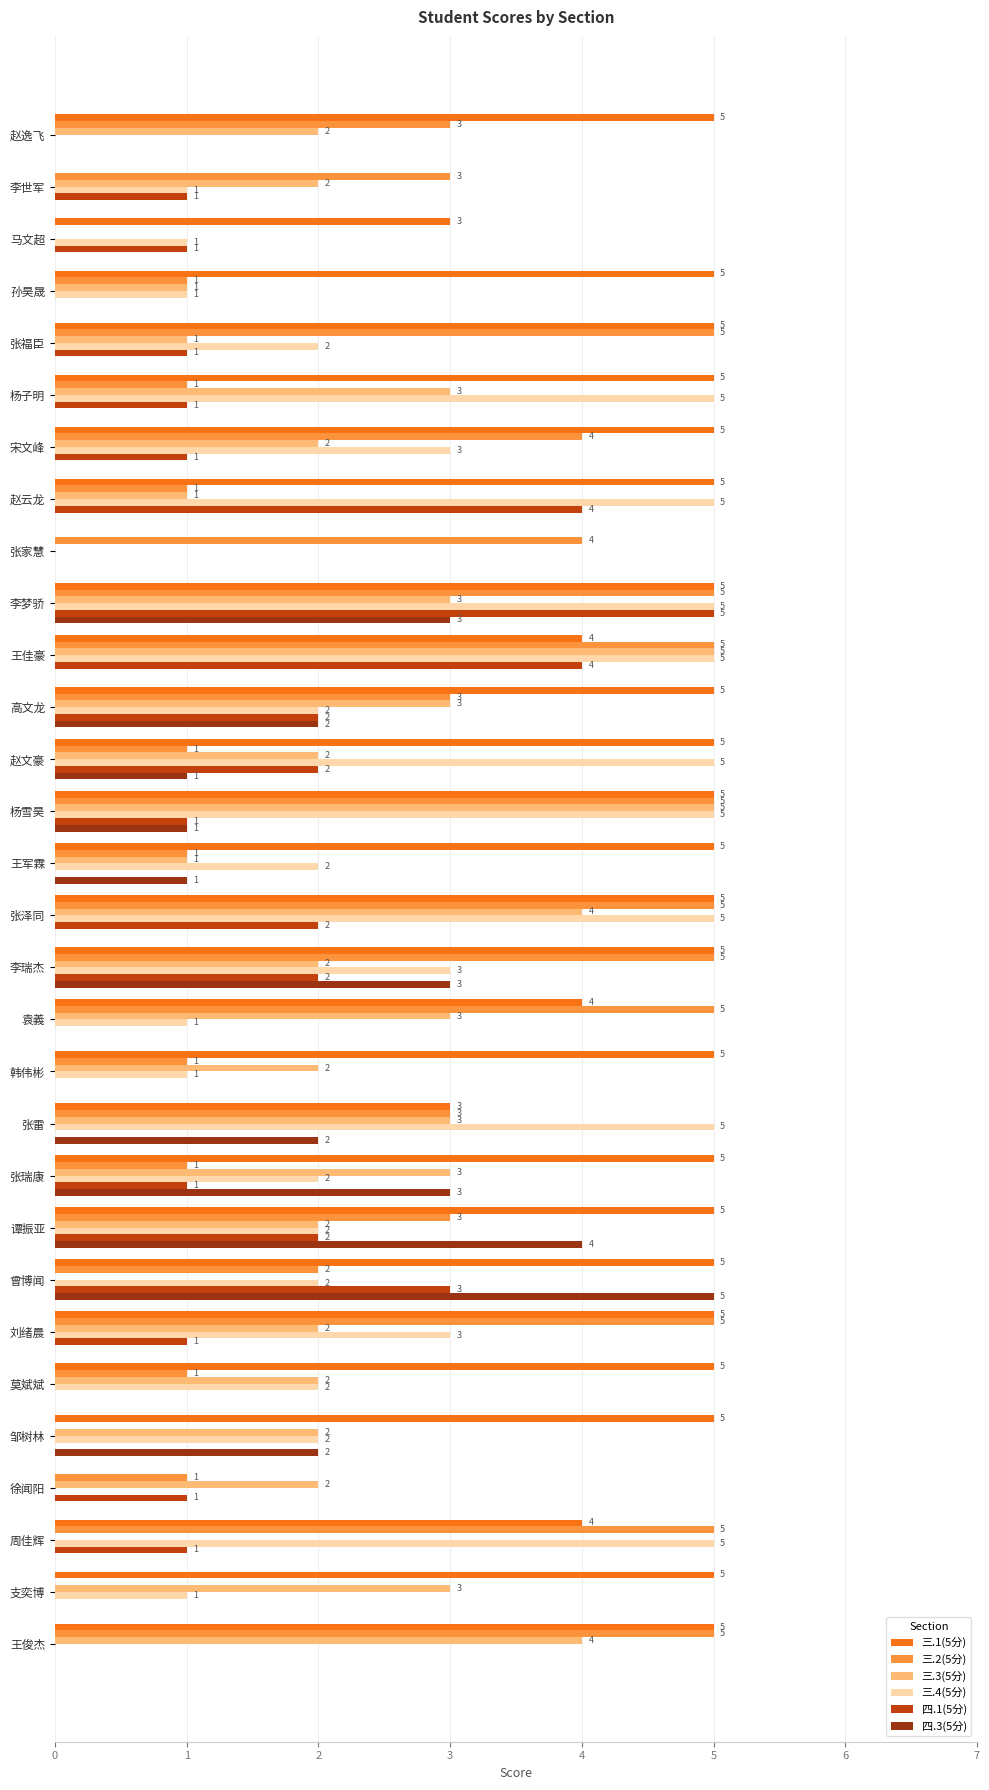

The 三.3(5分) series shows 3 at 李梦骄. True or false?

True